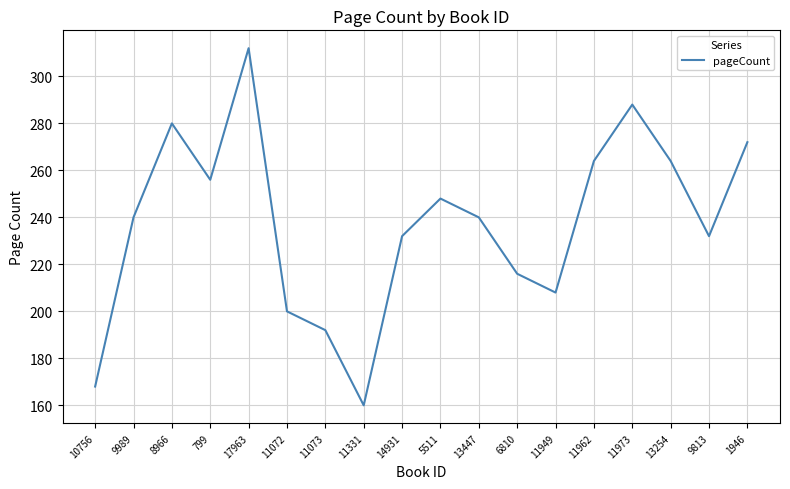

What is the change in value from 11331 to 14931?

+72